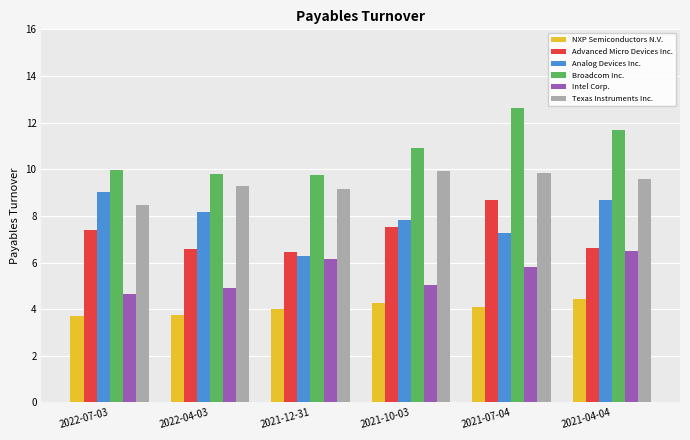

What are all the series names shown in the legend?

NXP Semiconductors N.V., Advanced Micro Devices Inc., Analog Devices Inc., Broadcom Inc., Intel Corp., Texas Instruments Inc.